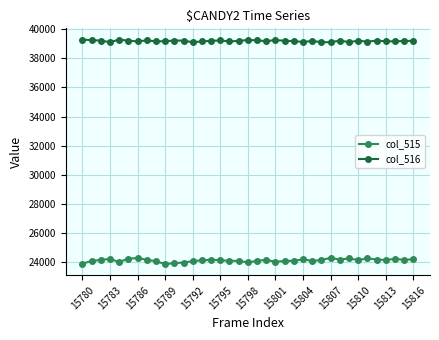

Rank the series by their average value, from lowest to highest.

col_515, col_516